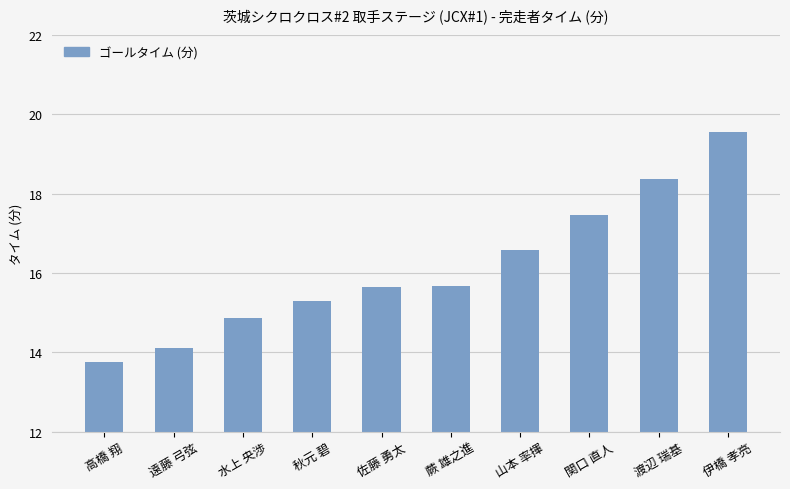

Read the value at 秋元 碧.

15.3